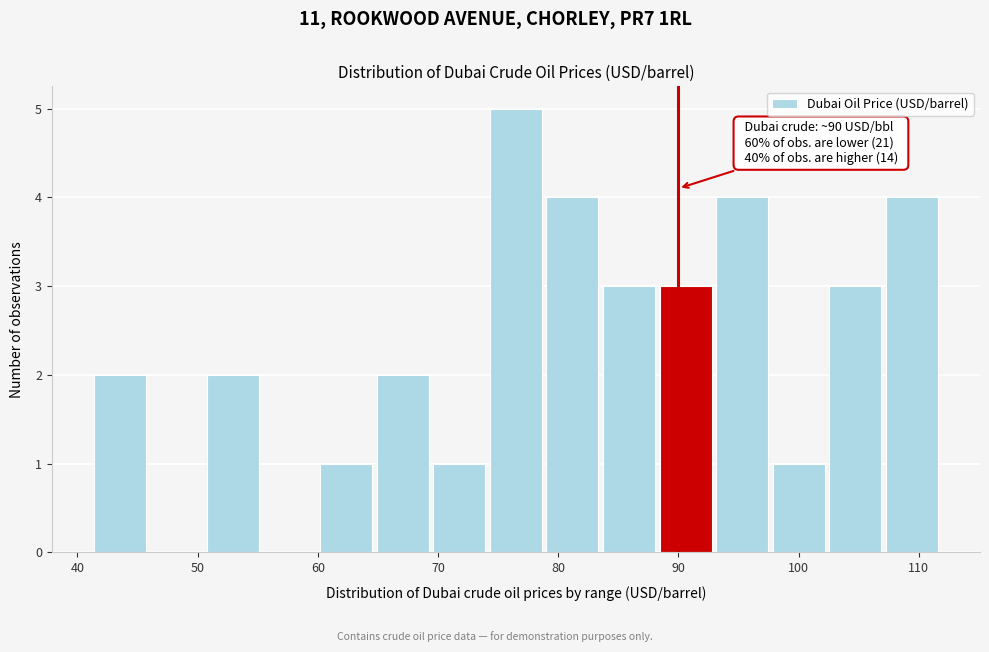

Which range on the x-axis has the tallest bar?

74 to 79